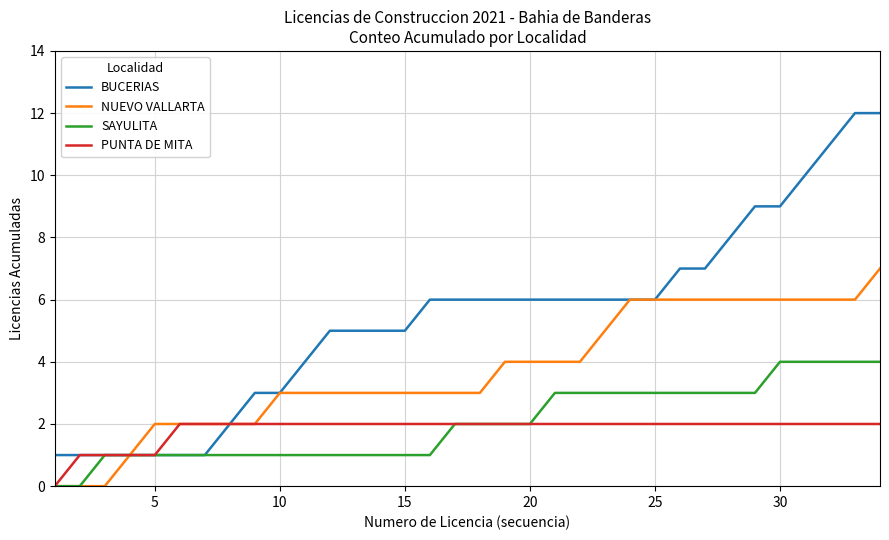

What is the sum of all PUNTA DE MITA values?

62